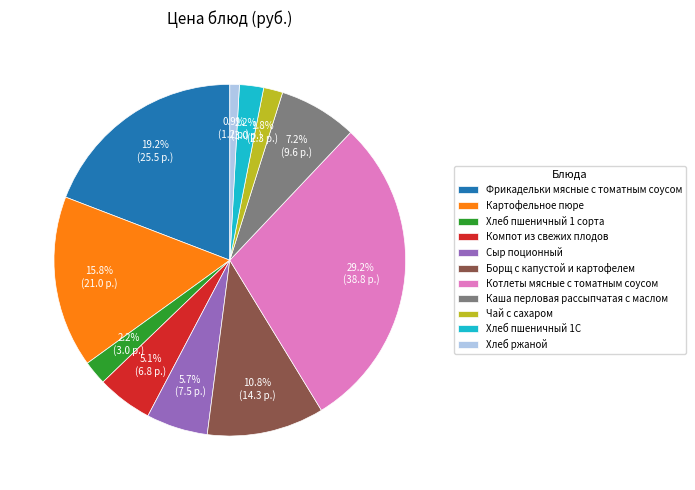

To the nearest percent, what is the difference between the Картофельное пюре and Сыр поционный slice percentages?

10%